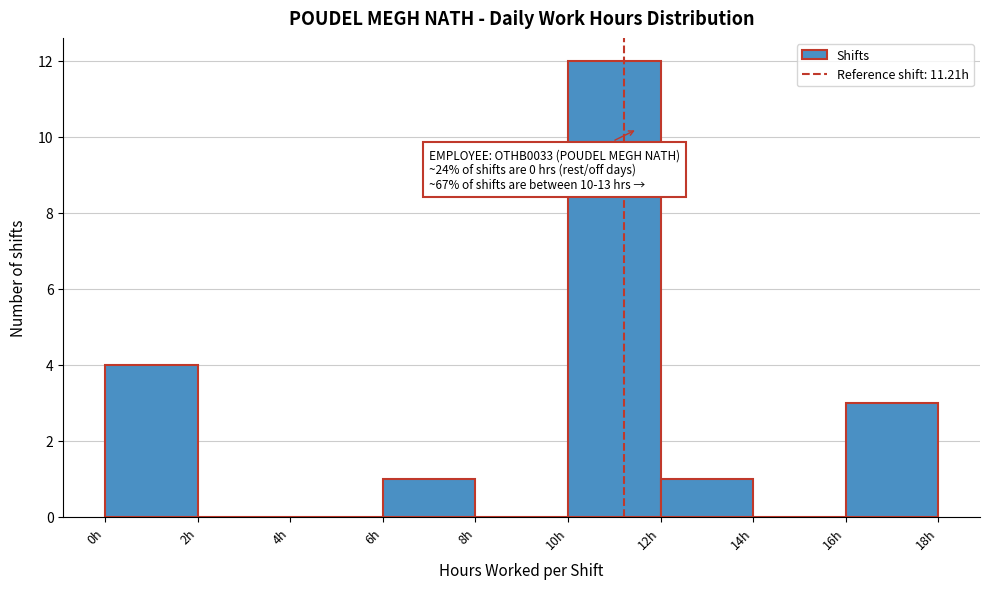

Which range on the x-axis has the tallest bar?

10 to 12